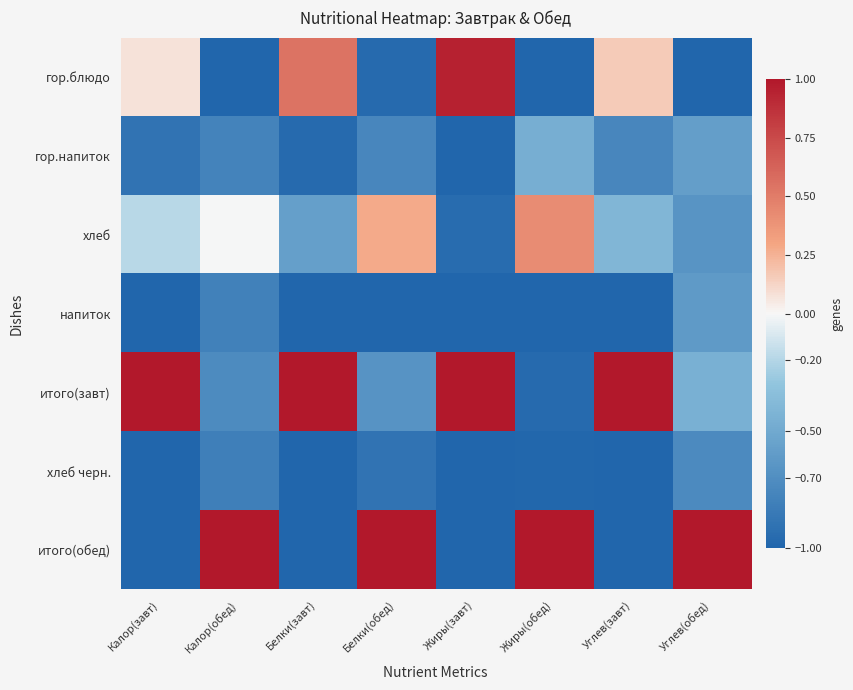

At how many categories does at least one series exceed 0?

8